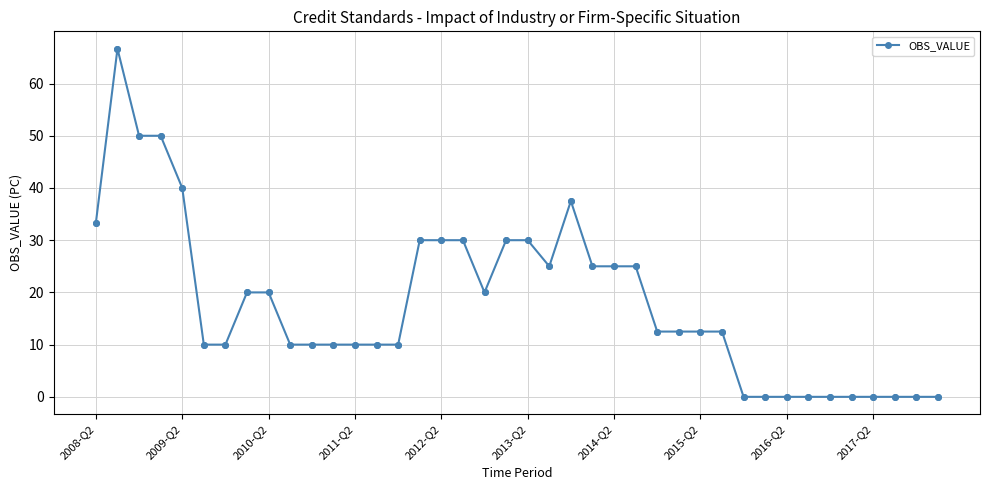

What is the sum of all values?

717.5